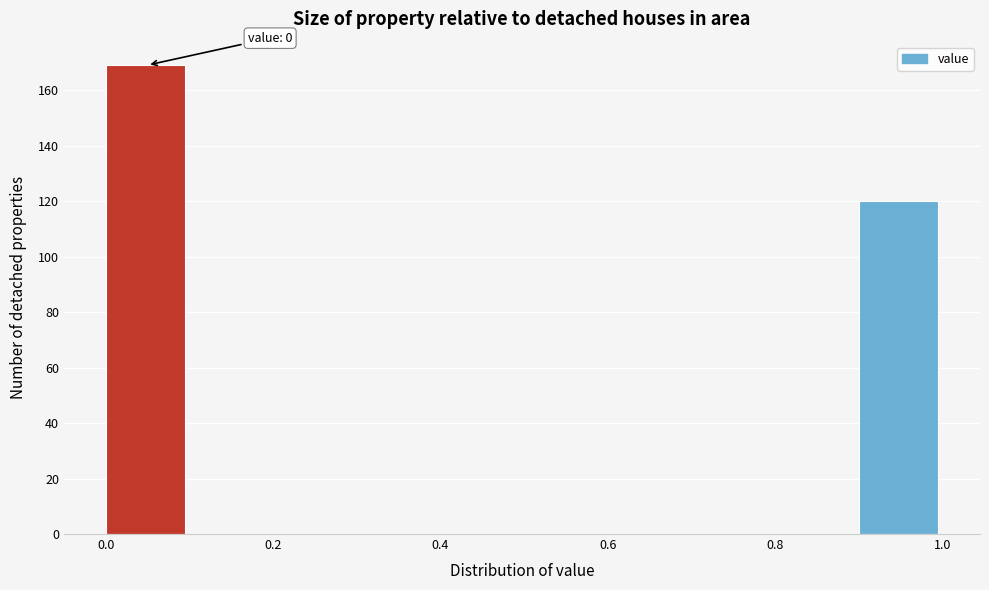

Which range on the x-axis has the tallest bar?

0.0 to 0.1